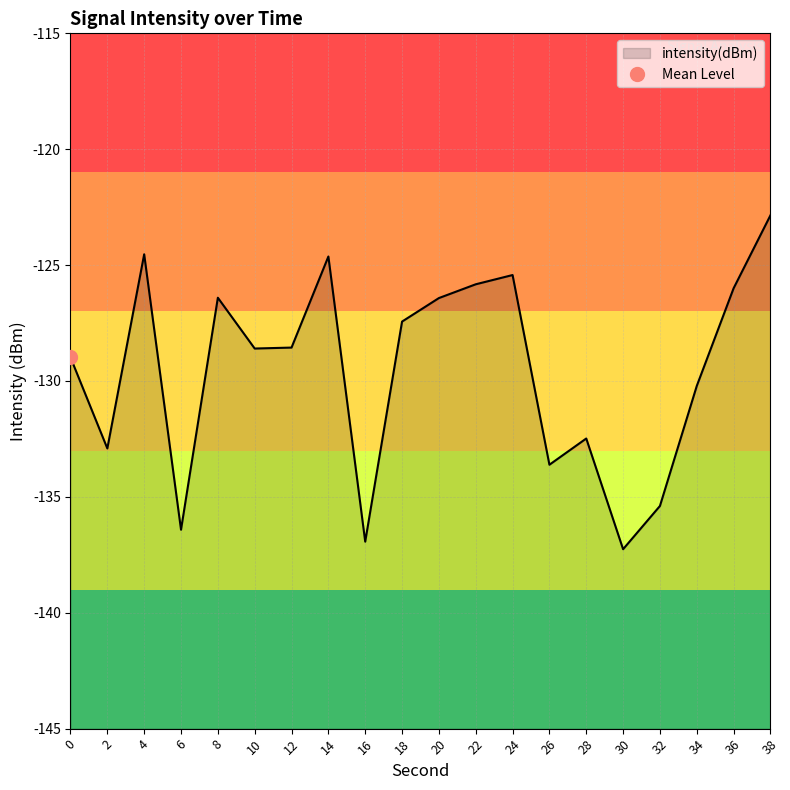

List the labels in order of value, largest first.

38, 4, 14, 24, 22, 36, 8, 20, 18, 12, 10, 0, 34, 28, 2, 26, 32, 6, 16, 30